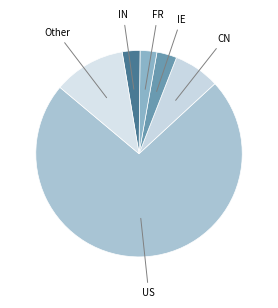

How many segments does this pie chart have?

6